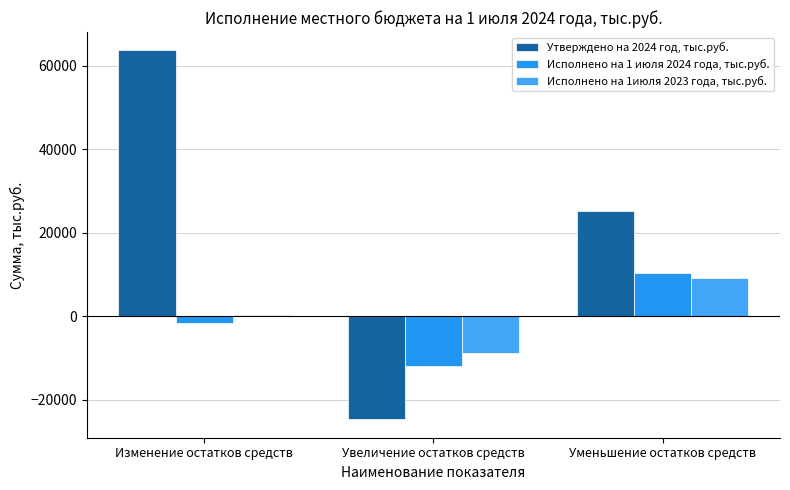

What is the difference between the highest and lowest values at Уменьшение остатков средств?

16117.3